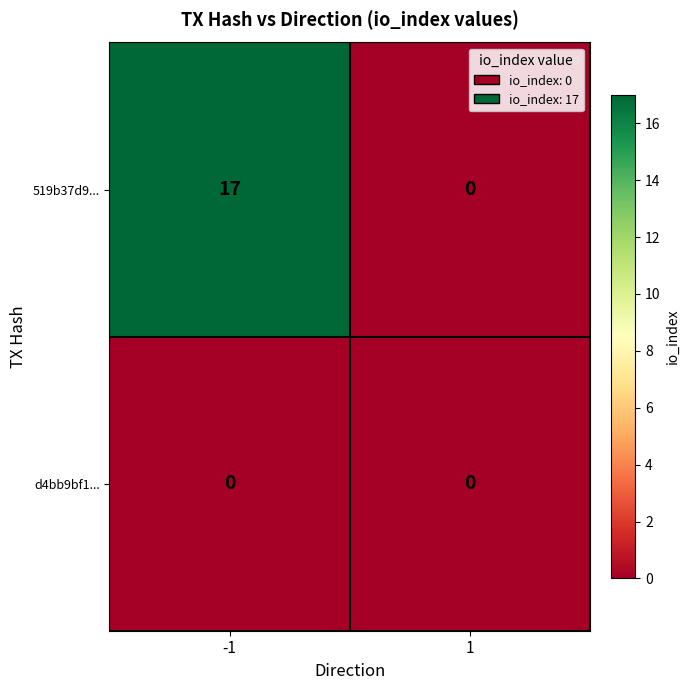

Rank the series by their maximum value, from highest to lowest.

519b37d9..., d4bb9bf1...